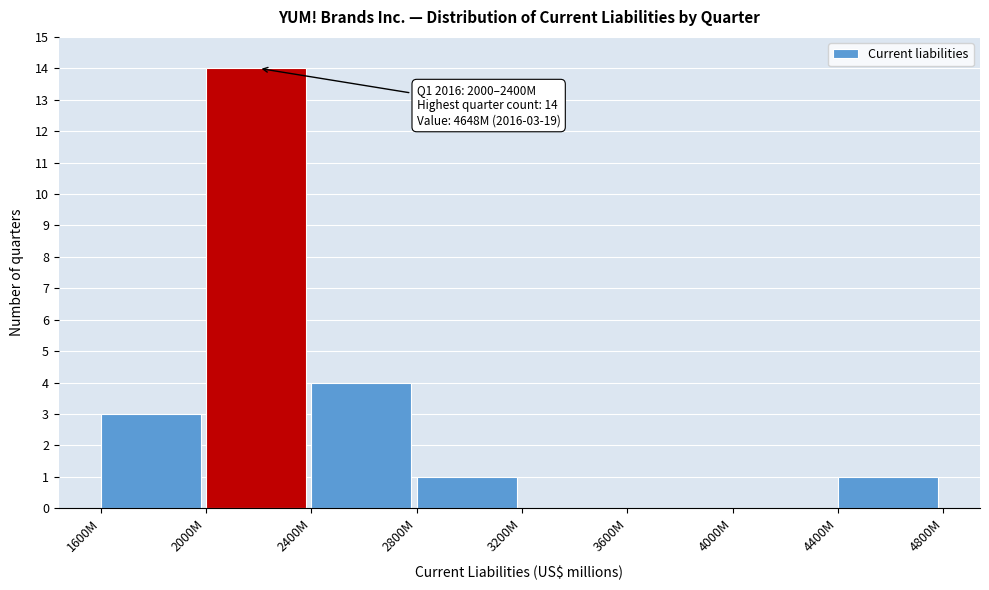

Reading left to right, list all the values displayed in this chart.

1600M=3	2000M=14	2400M=4	2800M=1	3200M=0	3600M=0	4000M=0	4400M=1